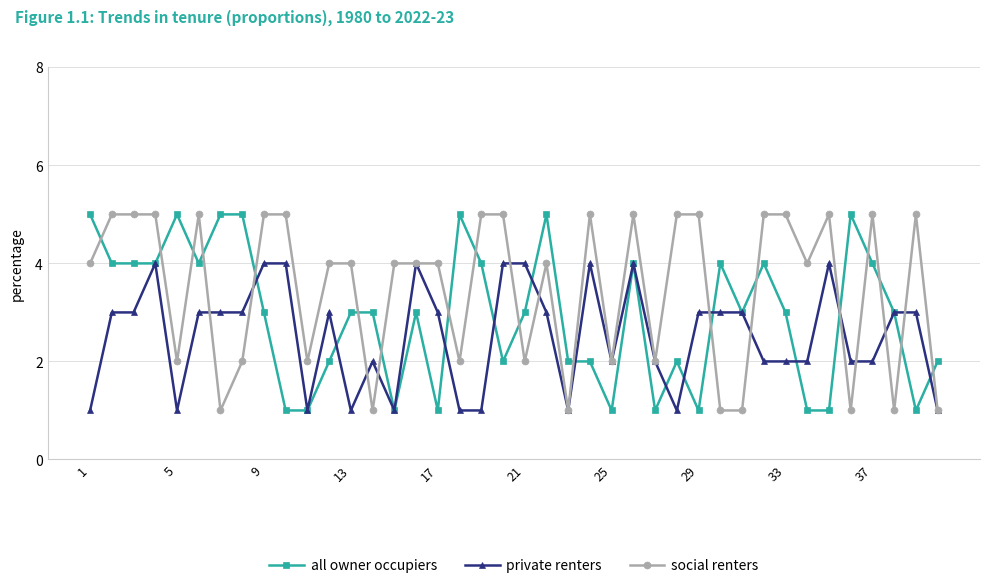

Rank the series by their average value, from highest to lowest.

social renters, all owner occupiers, private renters